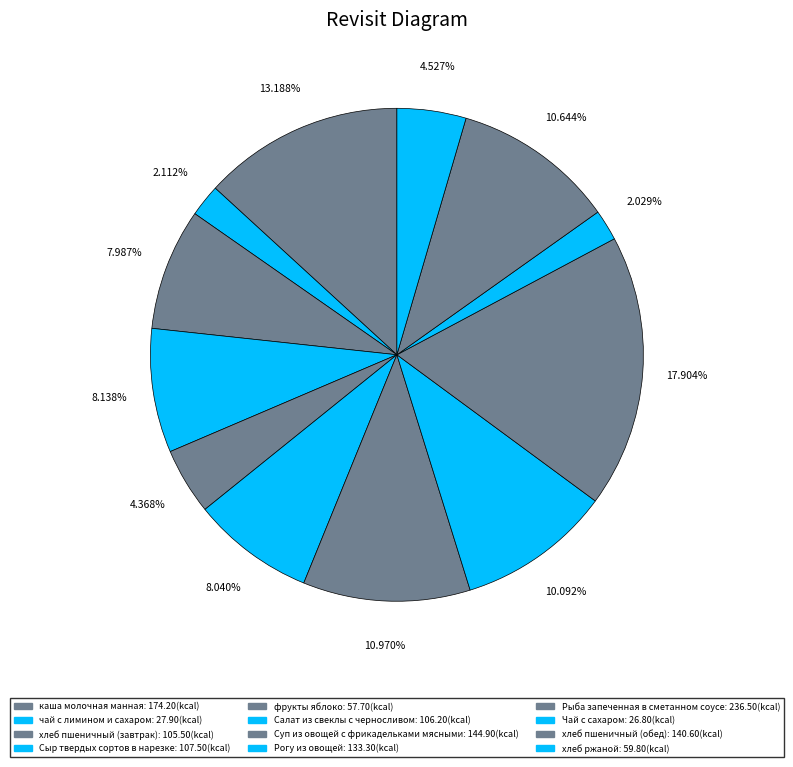

What is the change in value from каша молочная манная to Сыр твердых сортов в нарезке?

-66.7